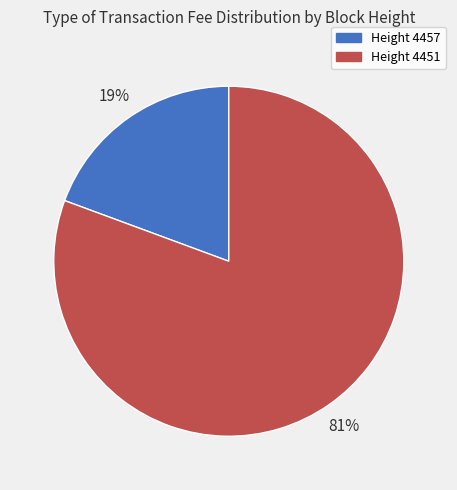

Does any single category account for the majority?

Yes